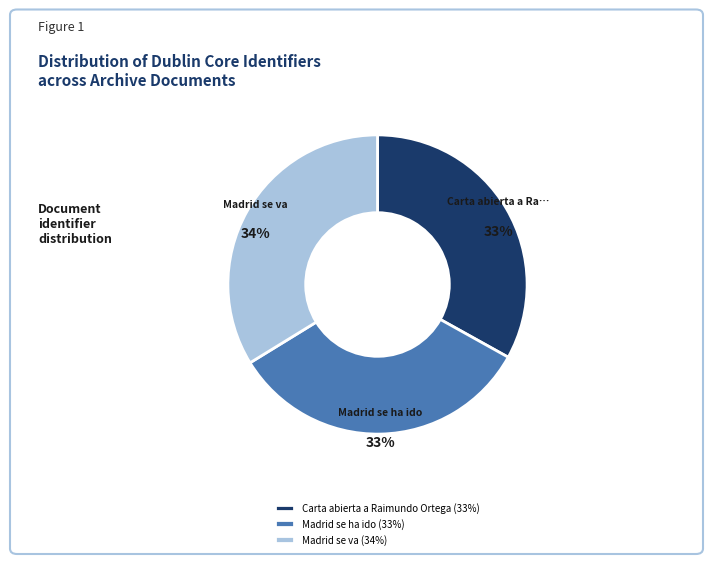

Is the sum of Madrid se va and Carta abierta a Raimundo Ortega greater than half?

Yes